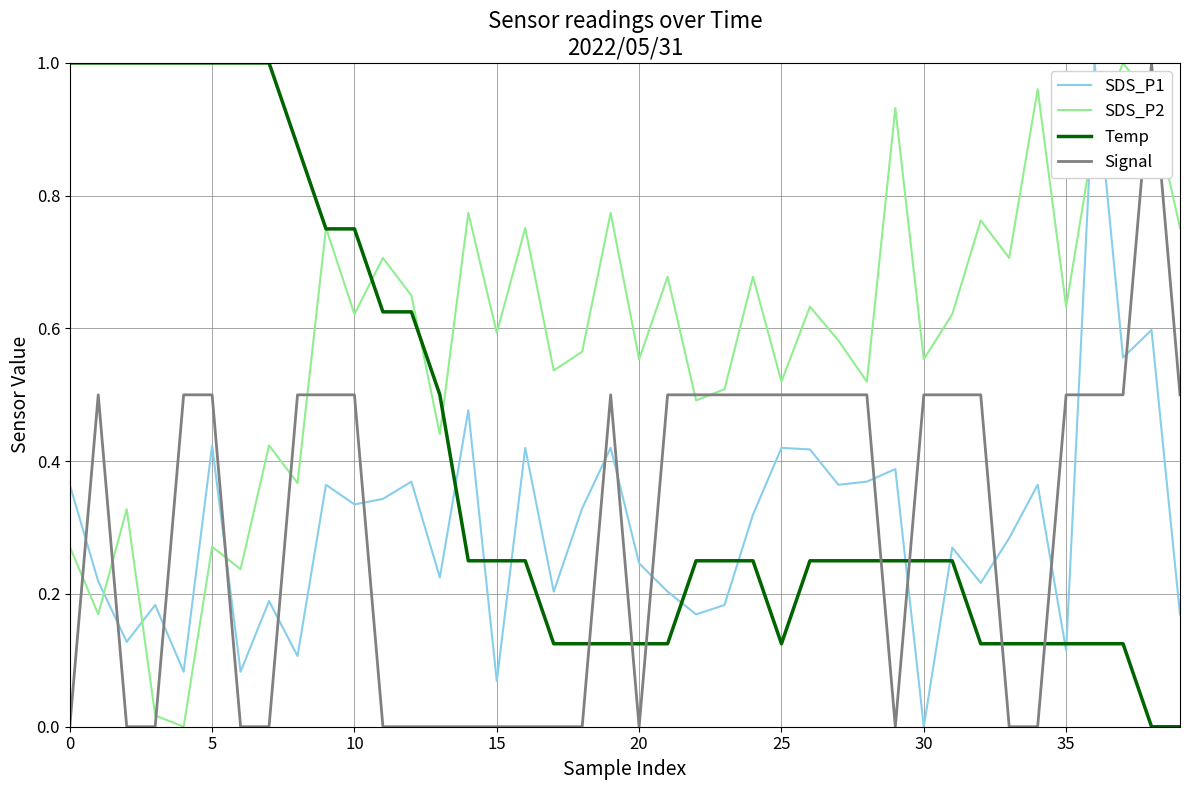

After their last crossing, which series has the higher values: SDS_P1 or SDS_P2?

SDS_P2